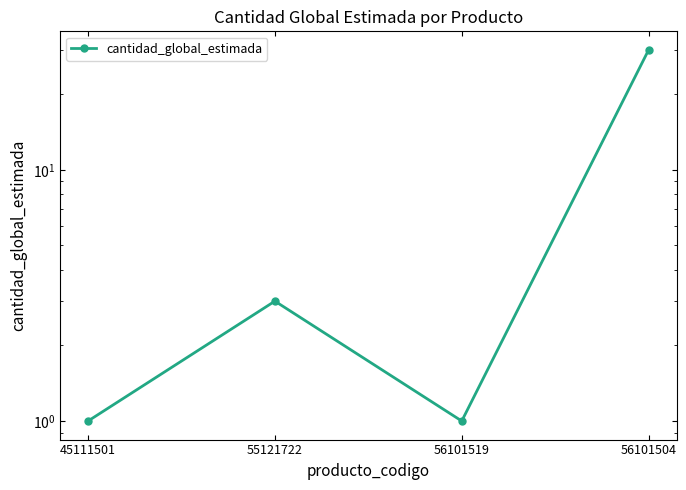

Count the number of values greater than 3.

1